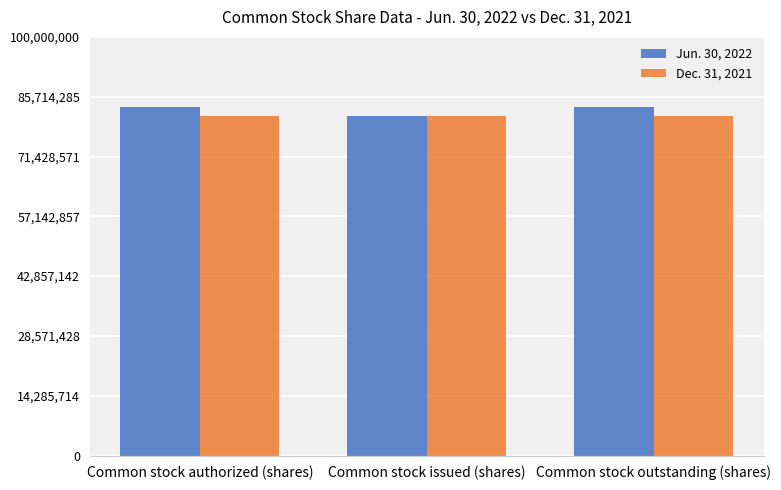

What is the total value across all series at Common stock issued (shares)?

162423562